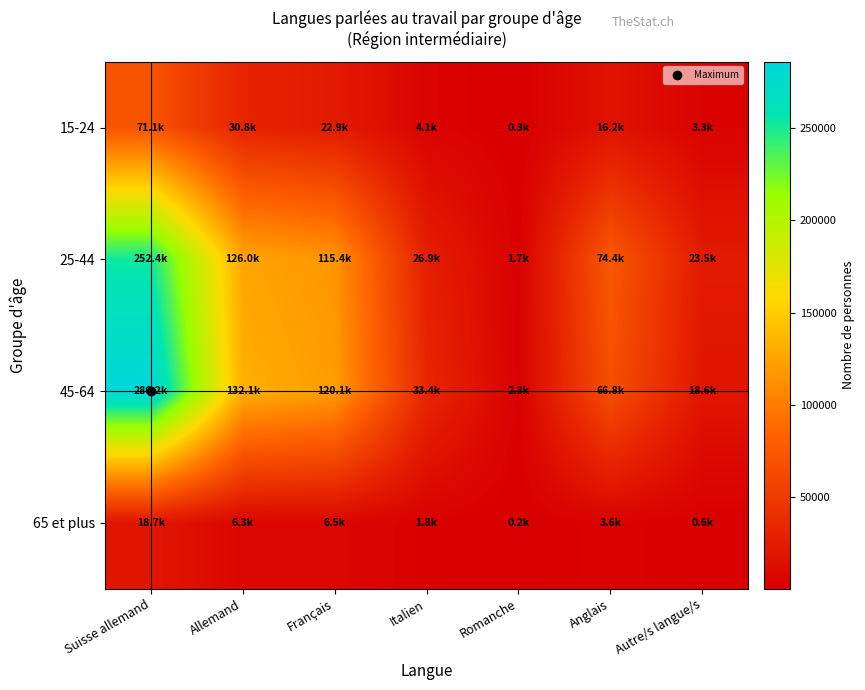

Reading left to right, extract all data points from this chart.

15-24: Suisse allemand=71131.7	Allemand=30793.1	Français=22921.1	Italien=4055.6	Romanche=342.2	Anglais=16174.4	Autre/s langue/s=3268.5
25-44: Suisse allemand=252394.2	Allemand=125950.3	Français=115400.2	Italien=26936.0	Romanche=1703.2	Anglais=74369.7	Autre/s langue/s=23517.6
45-64: Suisse allemand=286165.5	Allemand=132068.8	Français=120099.4	Italien=33416.3	Romanche=2271.7	Anglais=66807.6	Autre/s langue/s=18628.1
65 et plus: Suisse allemand=18696.4	Allemand=6283.0	Français=6545.6	Italien=1847.3	Romanche=231.1	Anglais=3576.2	Autre/s langue/s=645.6